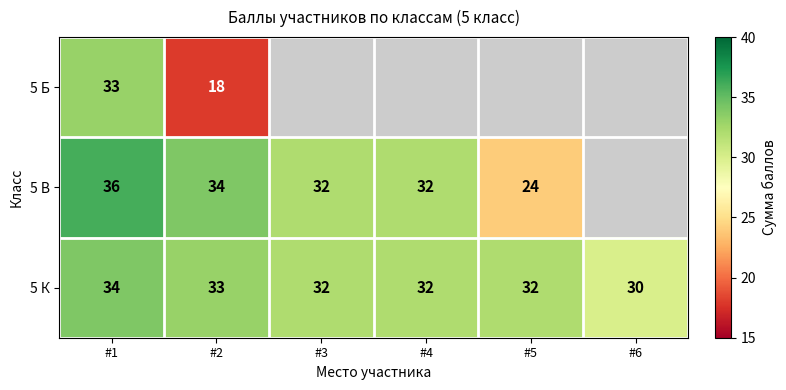

Rank the series at #2 from lowest to highest value.

5 Б, 5 К, 5 В